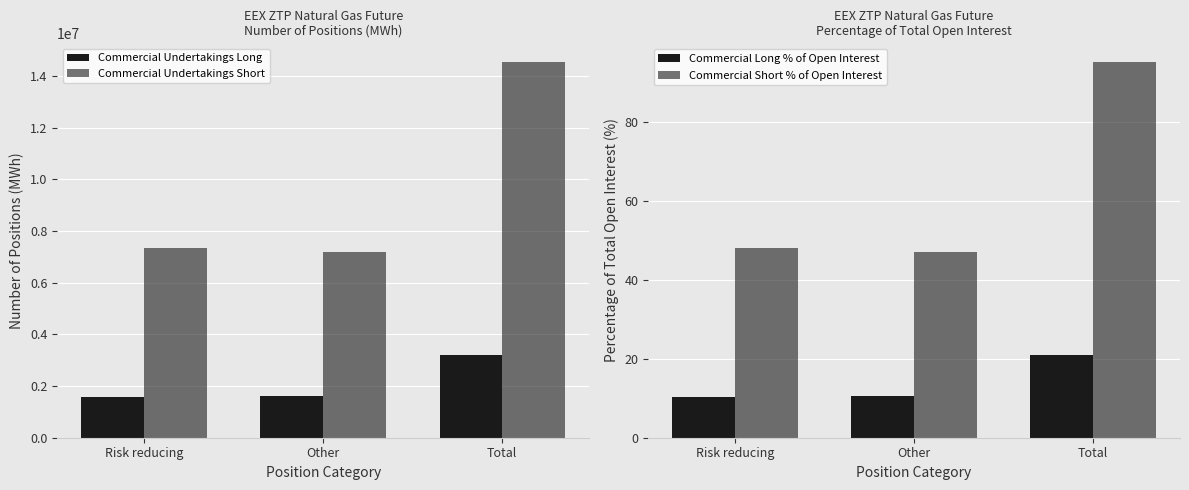

Which category has the lowest value across all series?

Risk reducing